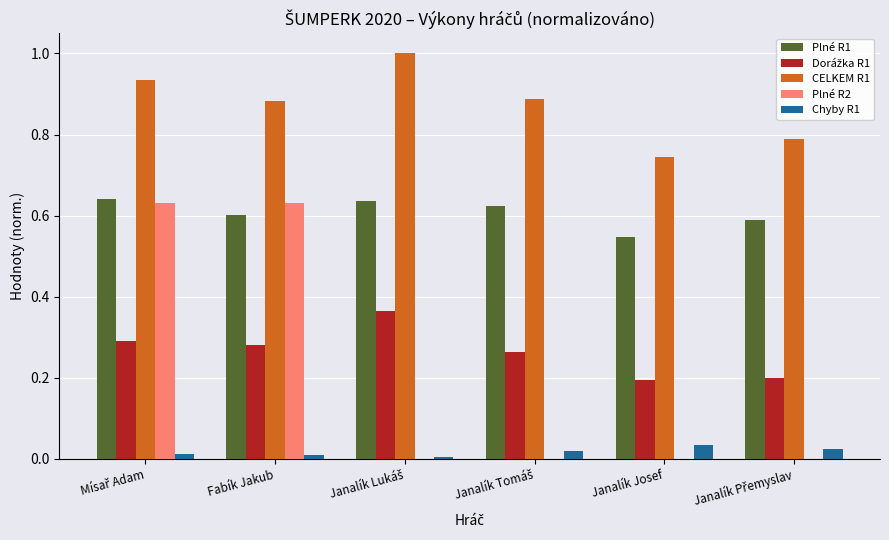

The Plné R1 series shows 0.8 at Fabík Jakub. True or false?

False